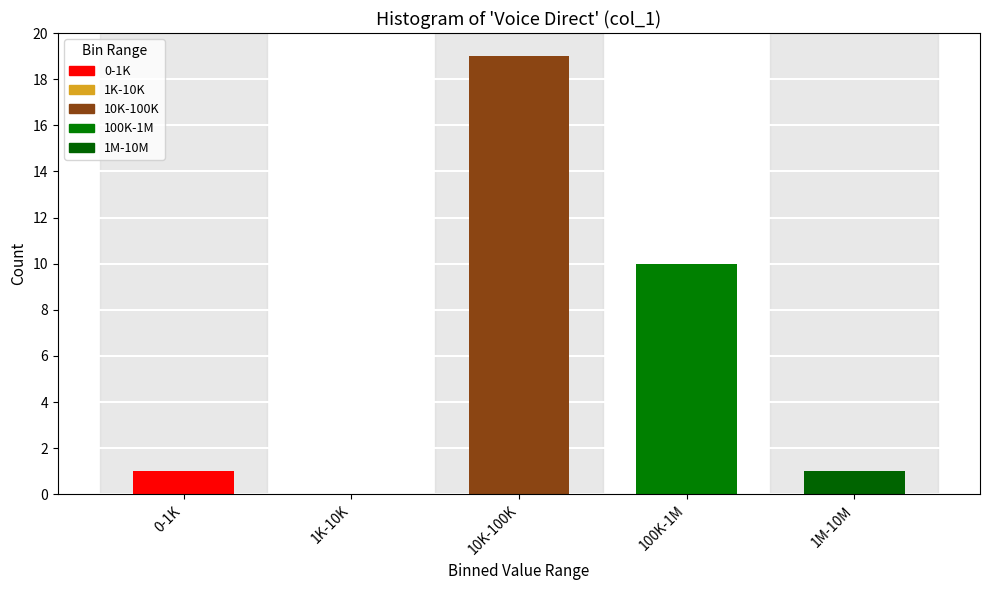

Reading left to right, transcribe all the data shown in this chart.

0-1K=1	1K-10K=0	10K-100K=19	100K-1M=10	1M-10M=1